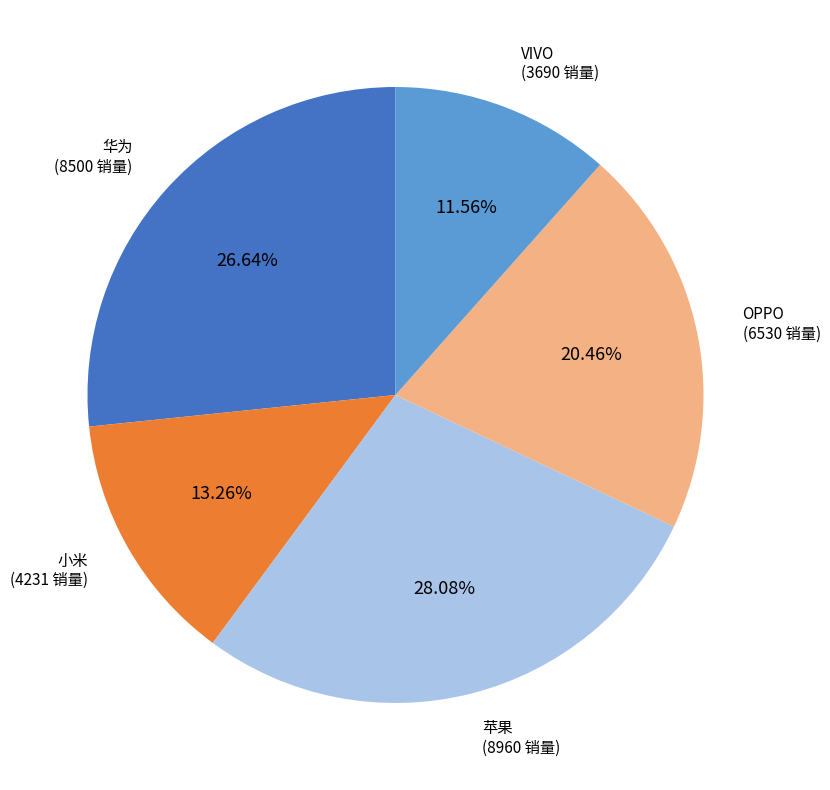

To the nearest percent, what portion does 苹果 represent?

28%